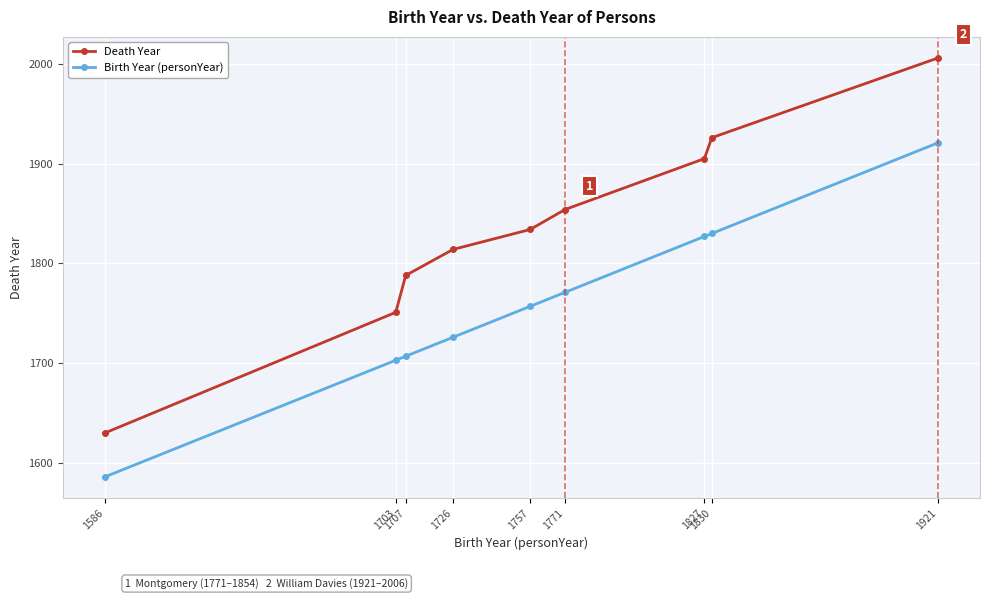

What is the difference between the second highest and minimum values in the Death Year series?

296